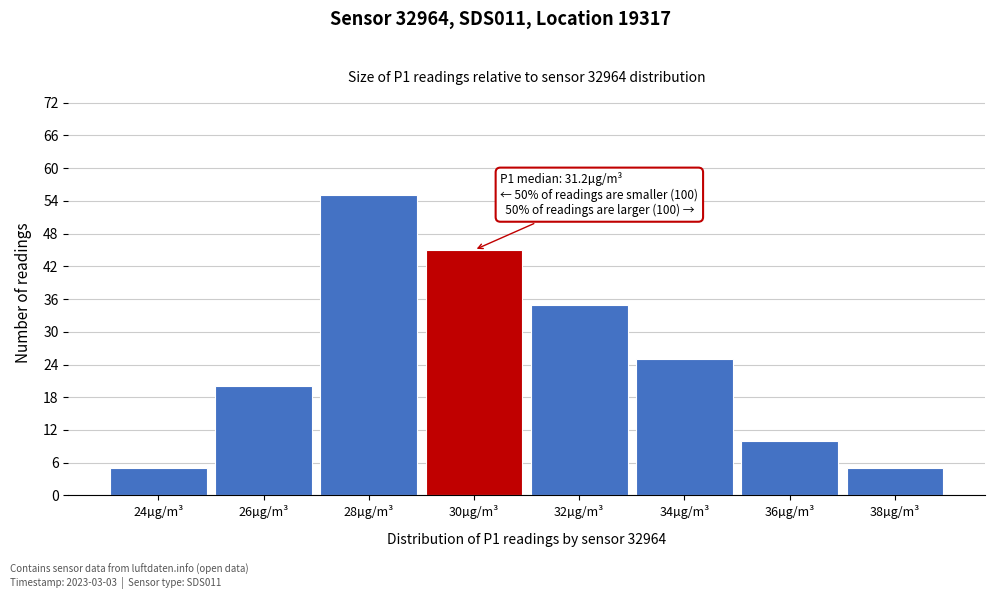

Reading right to left, transcribe all the data shown in this chart.

5	10	25	35	45	55	20	5